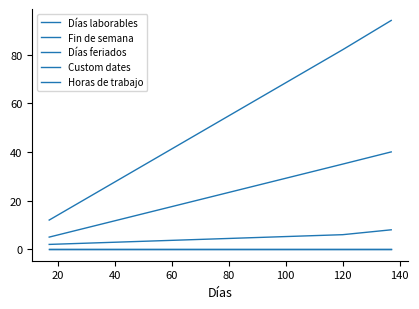

How many lines are shown in the chart?

5